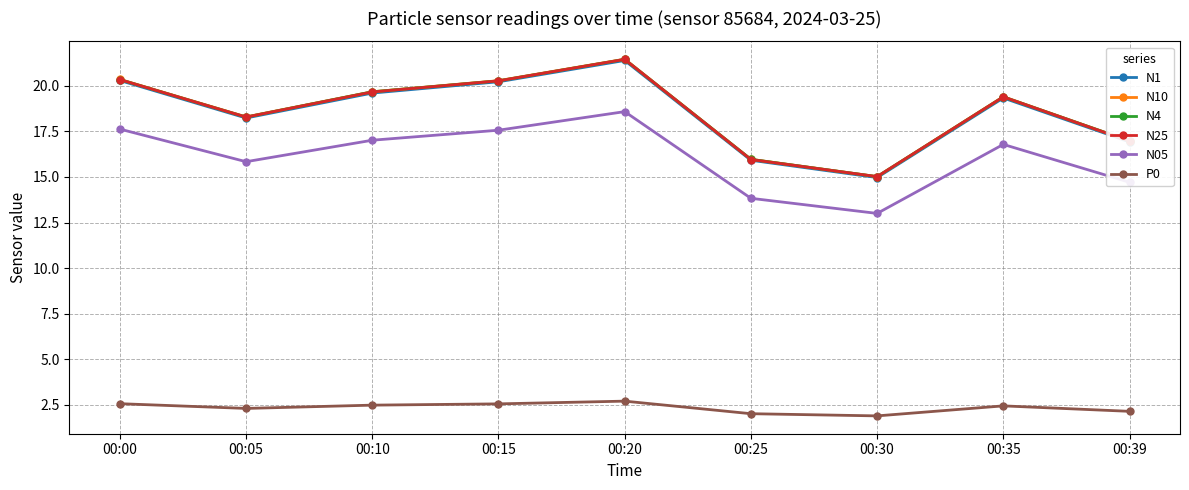

Which series has the largest range (max minus min)?

N10